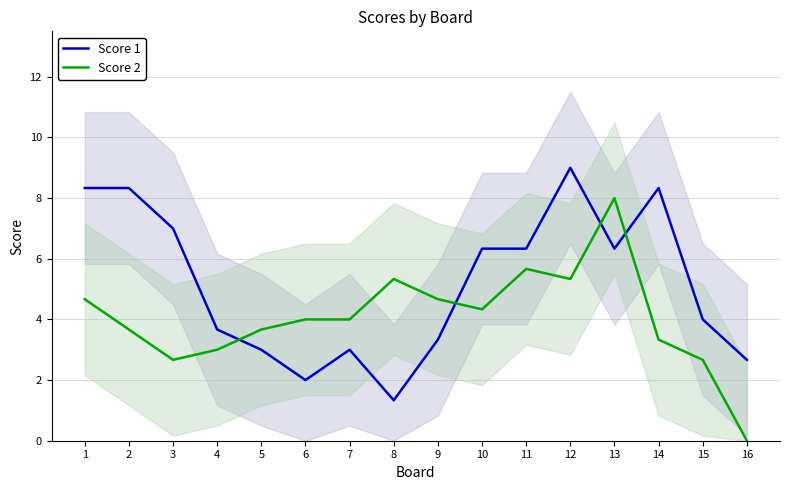

Between 1 and 3, which is larger?

1